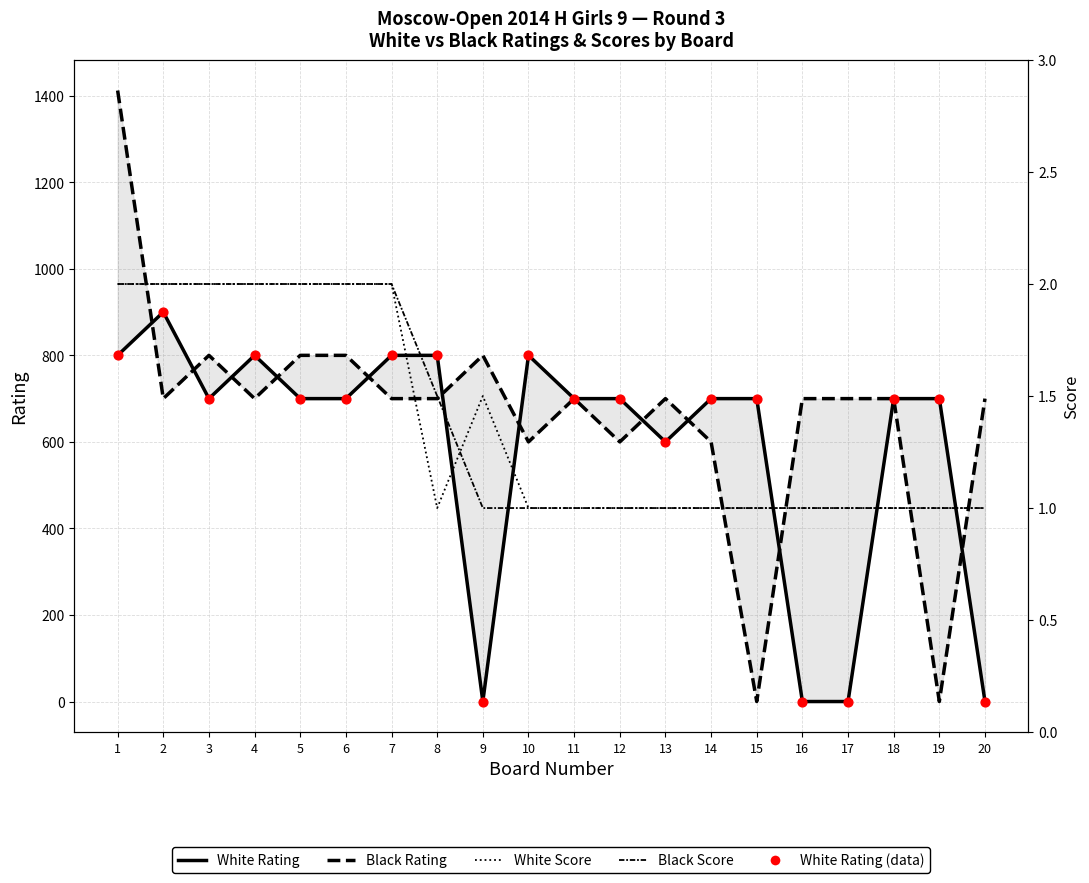

What is the total value across all series at 8?

2302.5